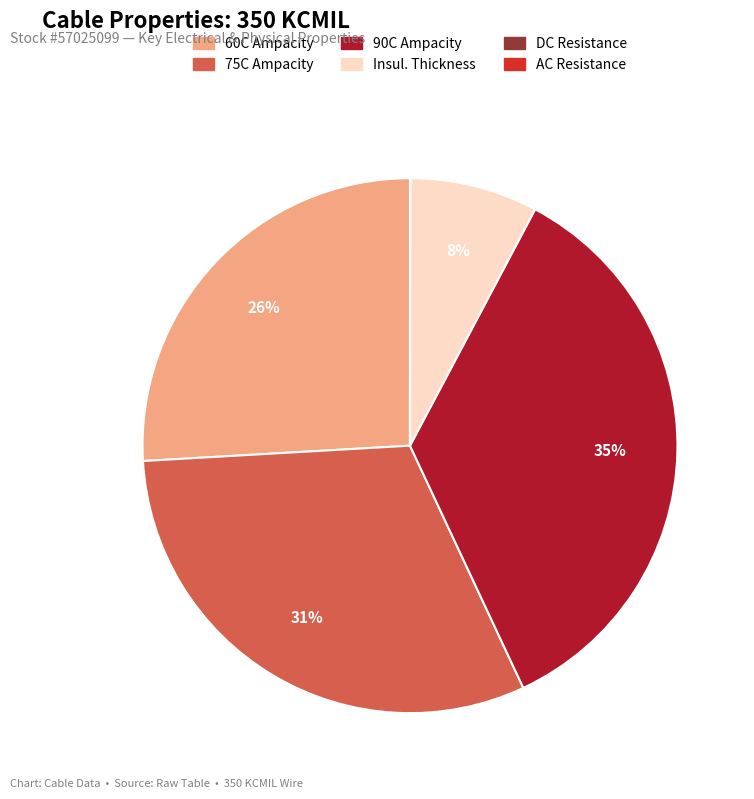

To the nearest percent, what portion does Insul. Thickness represent?

8%